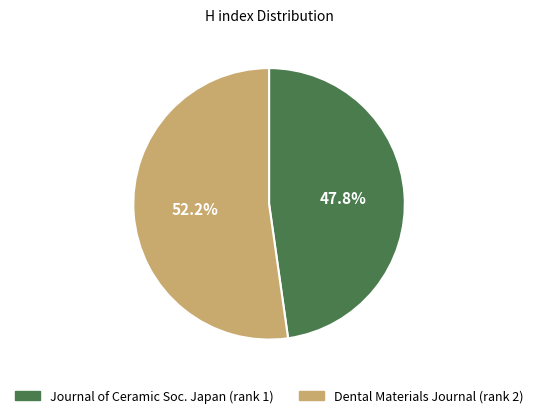

What is the smallest slice in the pie chart?

Journal of Ceramic Soc. Japan (rank 1)